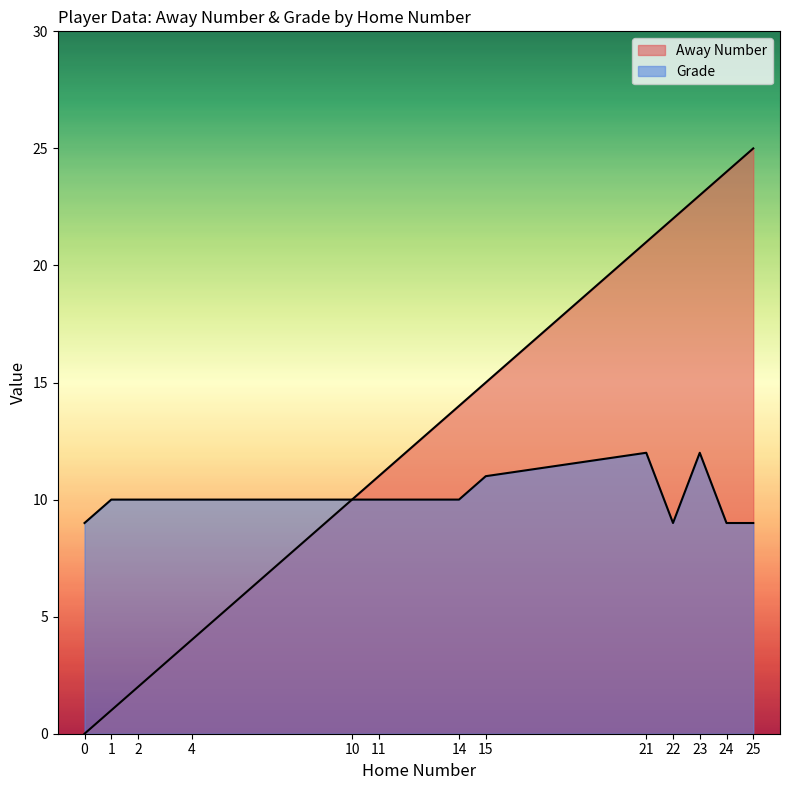

What are all the series names shown in the legend?

Away Number, Grade